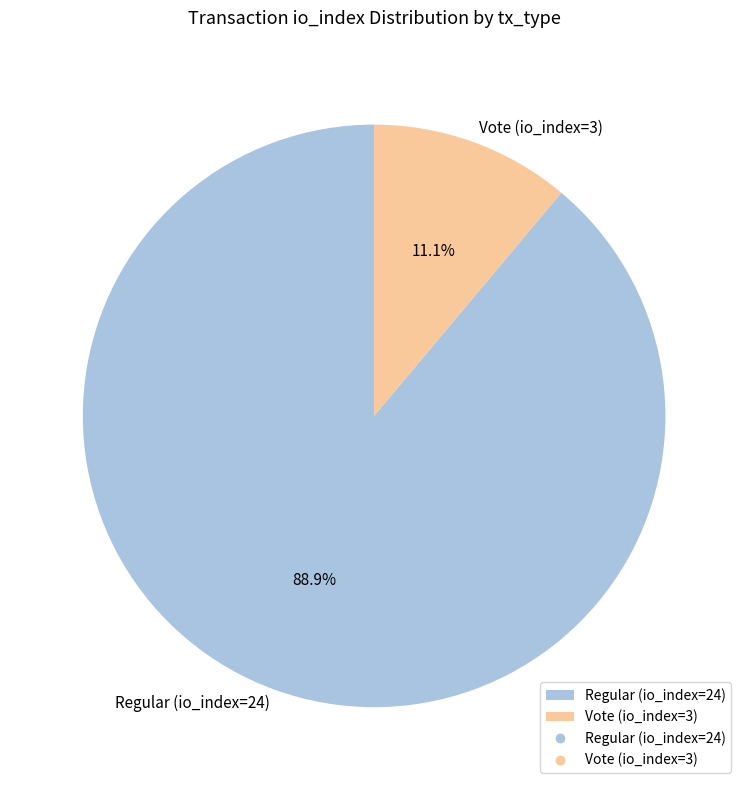

True or false: Regular (io_index=24) accounts for 89% of the total.

True